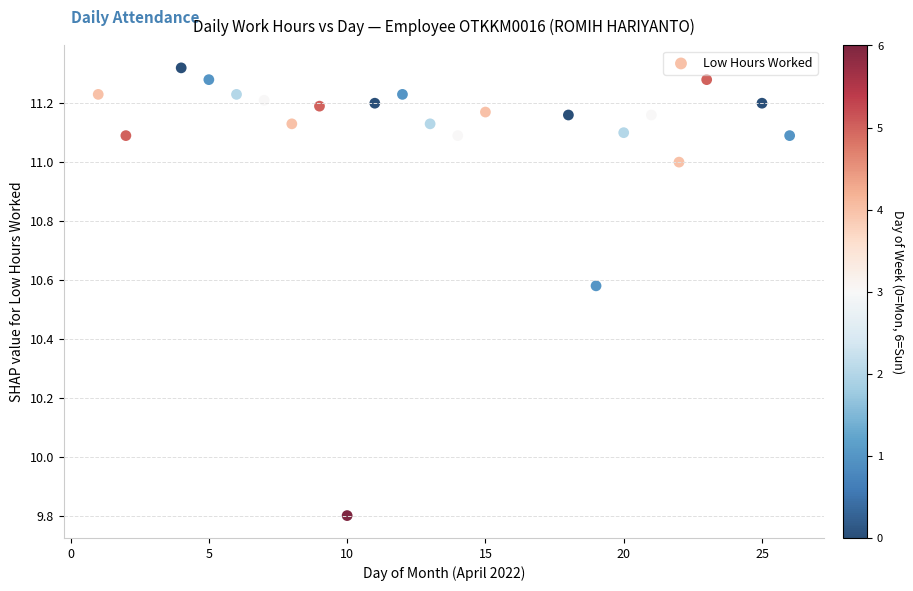

What Y value in the scatter plot is closest to 10?

9.8